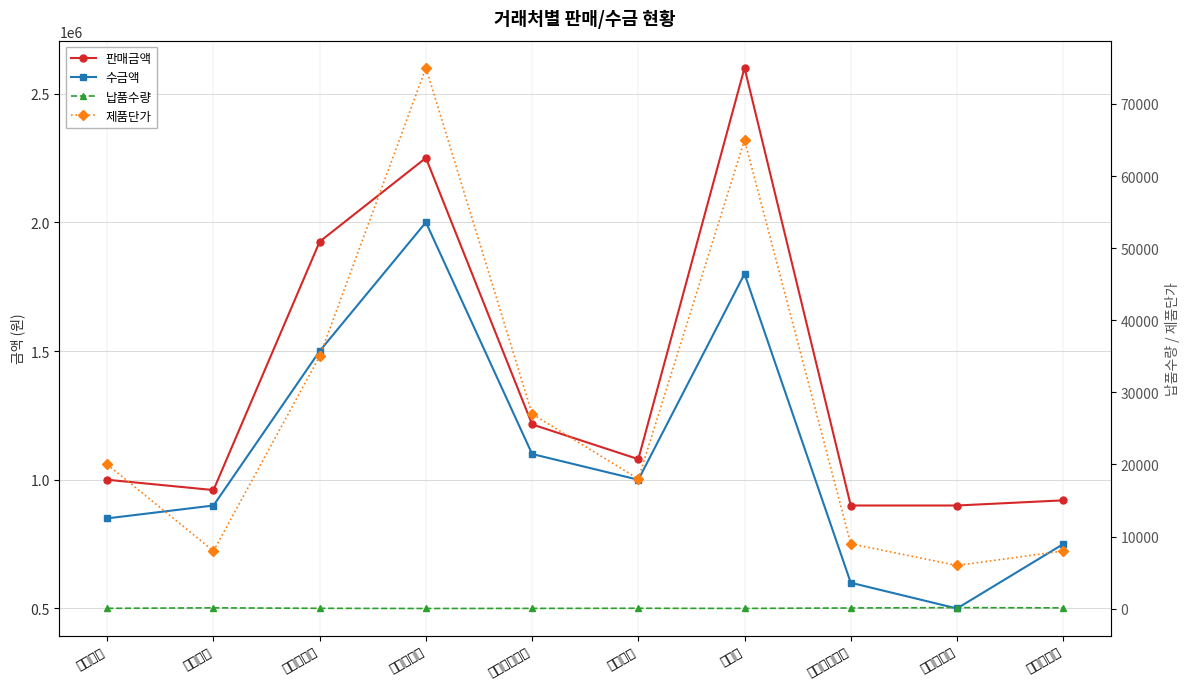

True or false: 납품수량 has a value of 55 at 라디에이터.

True